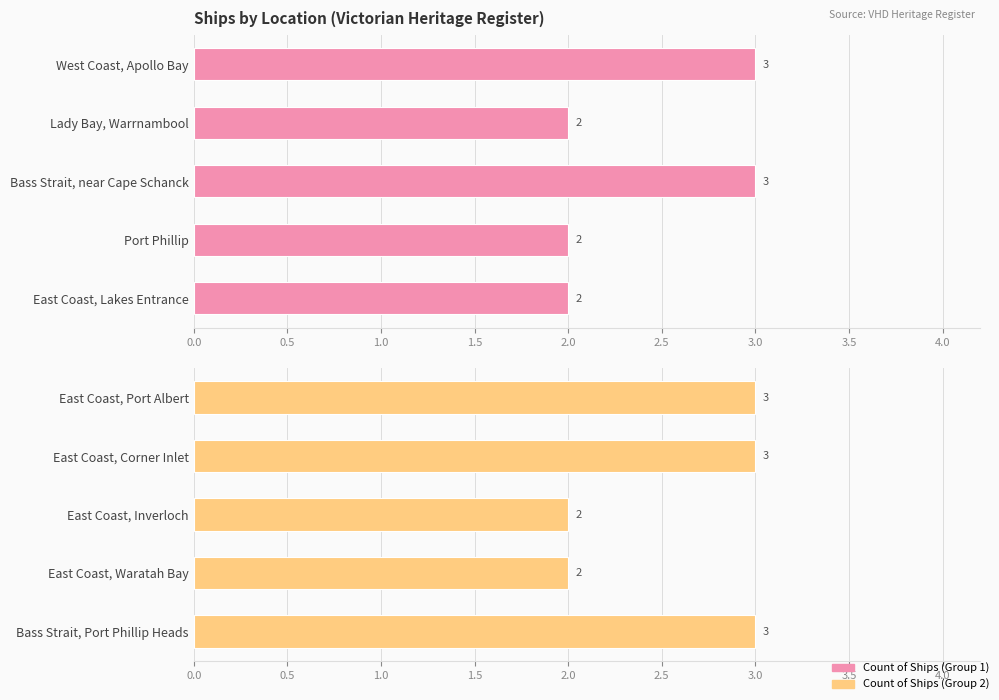

What is the average value?

3